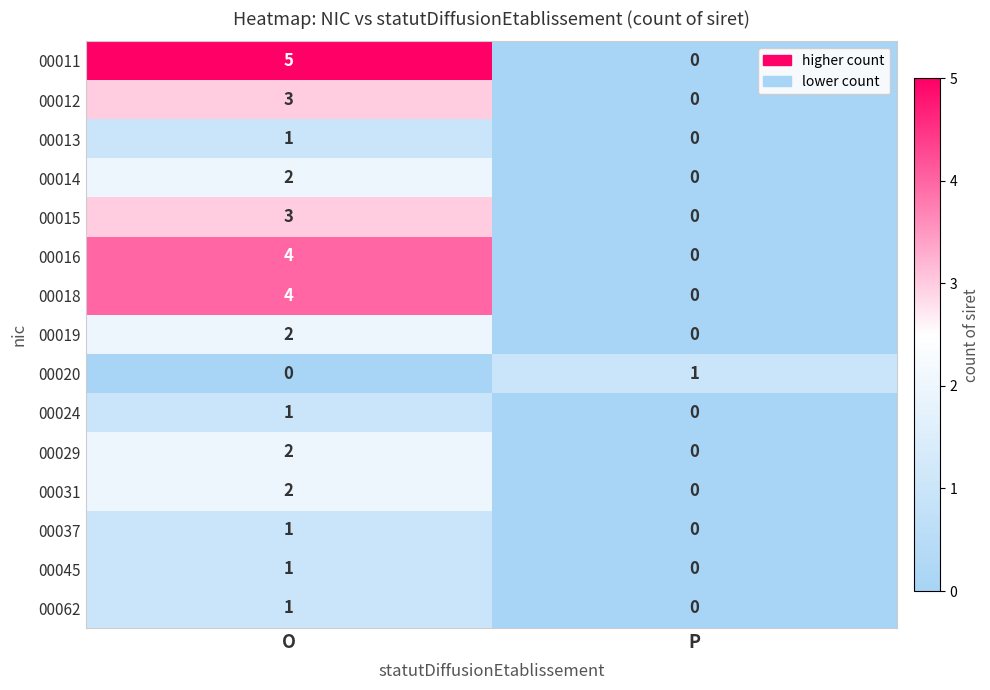

What is the total value across all series at P?

1